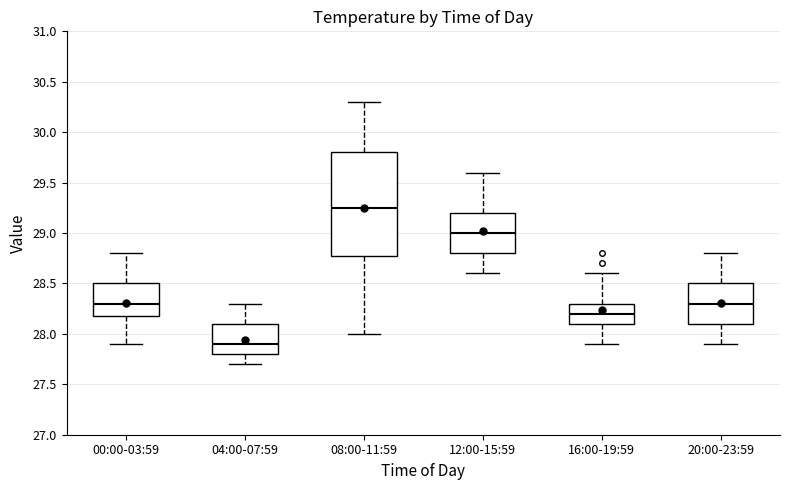

Which box is the tallest, from its lower edge to its upper edge?

08:00-11:59